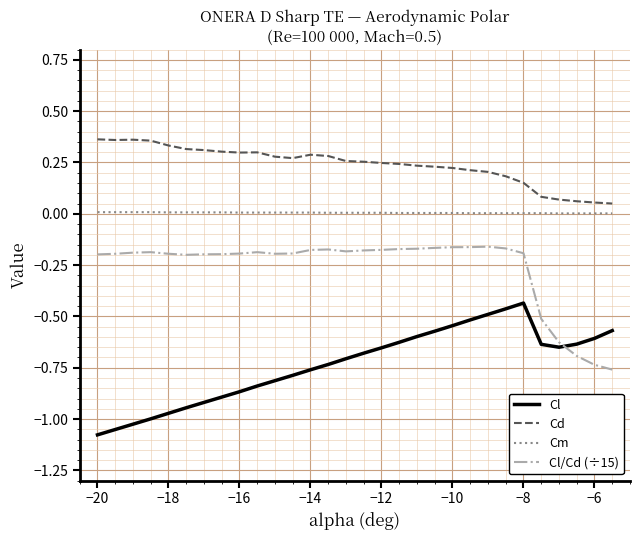

True or false: Cd and Cm intersect in this chart.

False